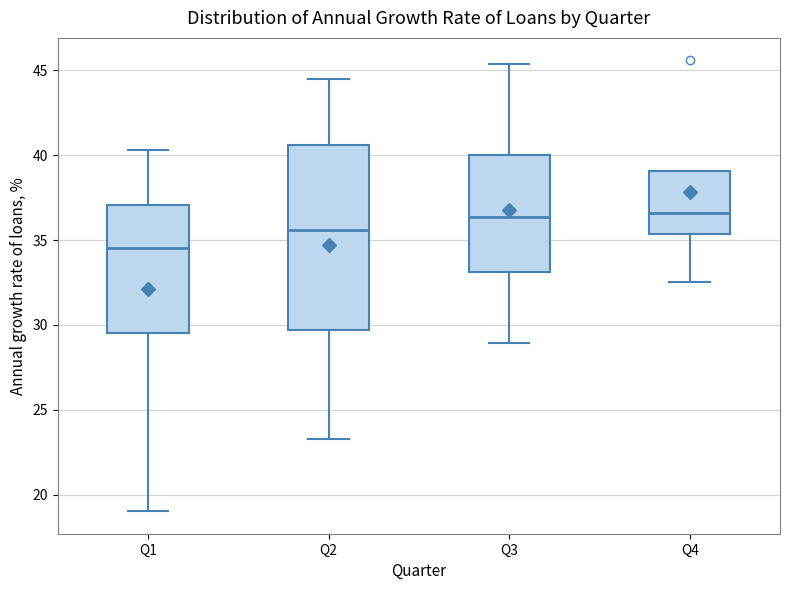

Reading left to right, read every box against the y-axis: the position of its median line, the range the box covers, and the ends of its whiskers. The values are not printed on the chart, so give them approximately, as read against the axis.

Q1: median 34.5, box 29.5 to 37.0, whiskers 19.0 to 40.5
Q2: median 35.5, box 29.5 to 40.5, whiskers 23.5 to 44.5
Q3: median 36.5, box 33.0 to 40.0, whiskers 29.0 to 45.5
Q4: median 36.5, box 35.5 to 39.0, whiskers 32.5 to 39.0